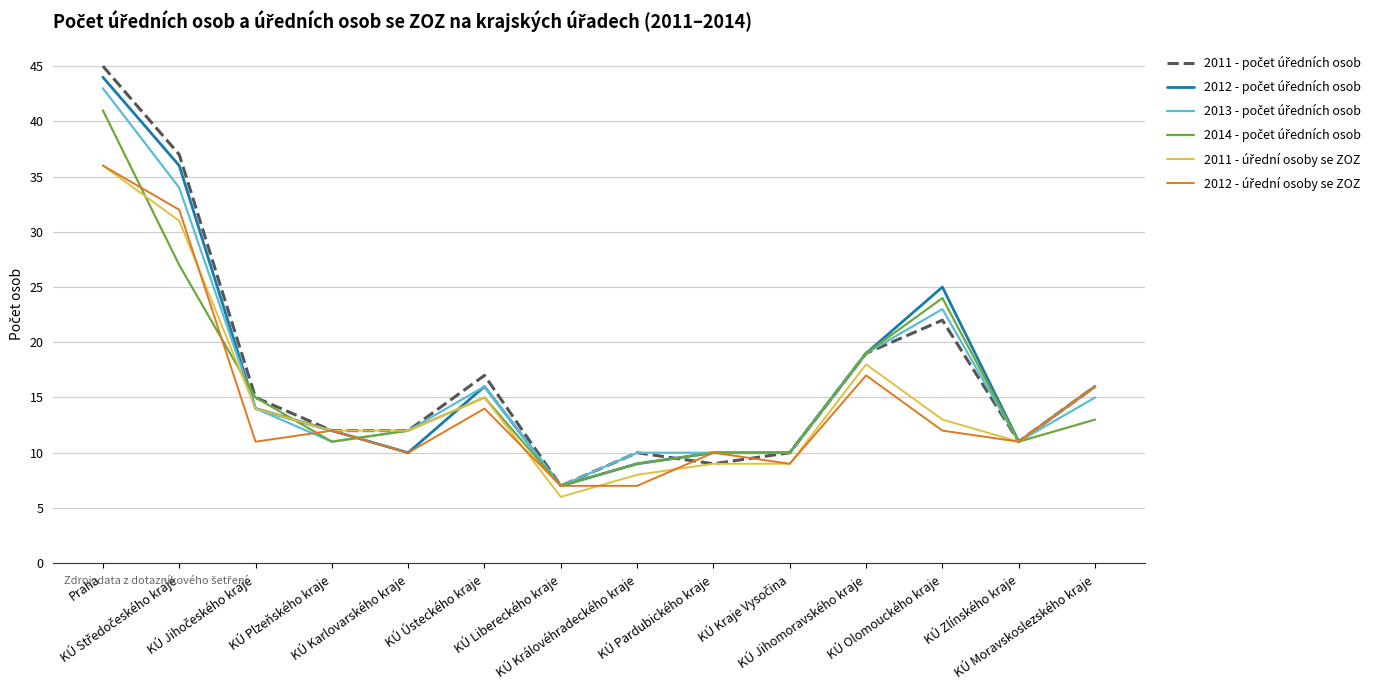

What is the maximum value shown in the chart?

45